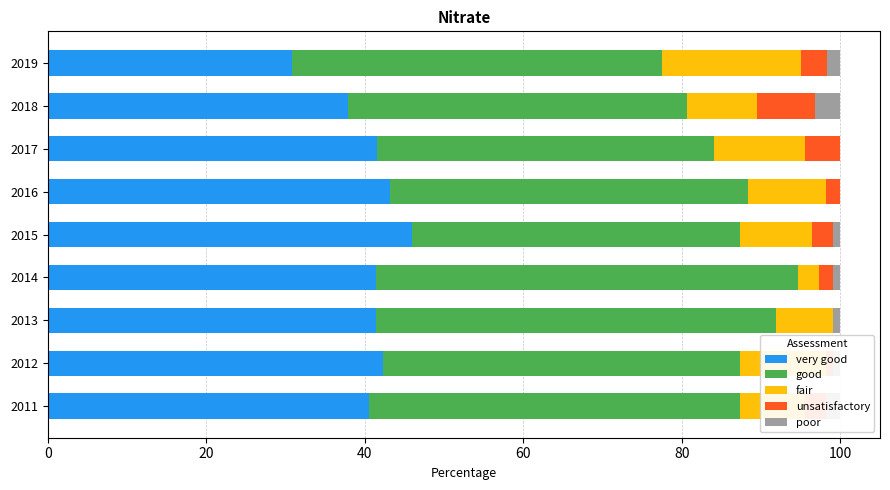

What is the total value across all series at 2018?

100.0